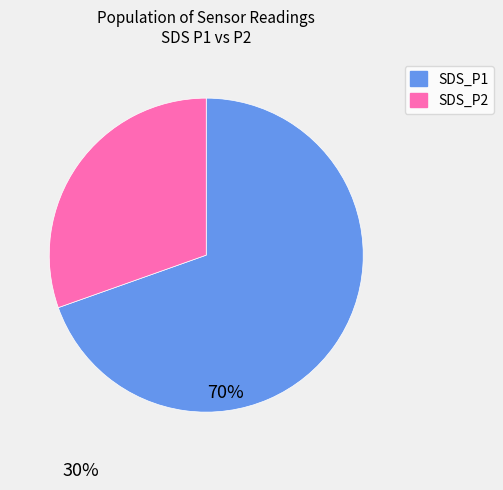

Is the sum of SDS_P1 and SDS_P2 greater than half?

Yes